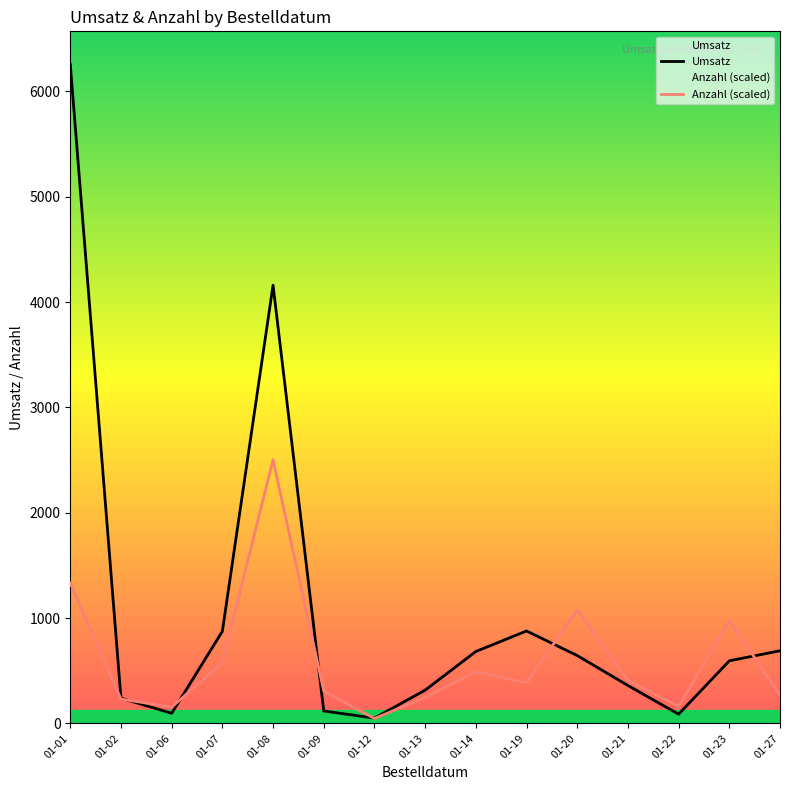

How many data points in Umsatz are above 594?

7